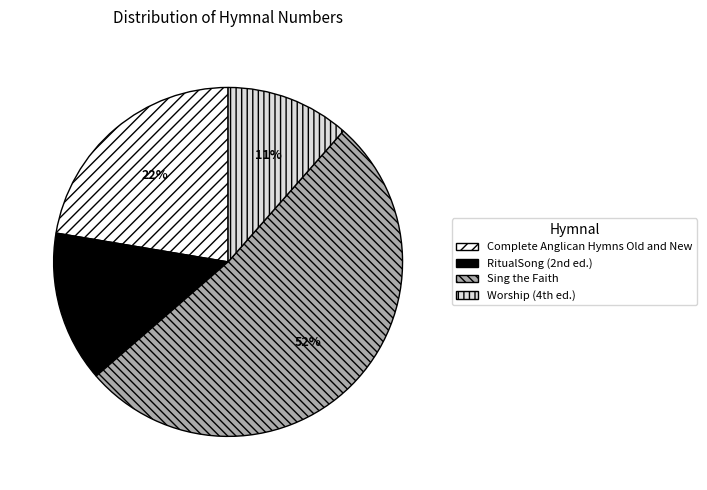

Is there a majority slice in this chart?

Yes